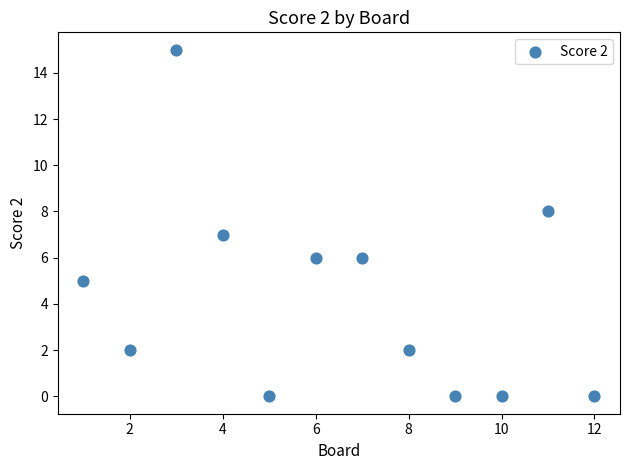

What is the range of X values (max minus min)?

11